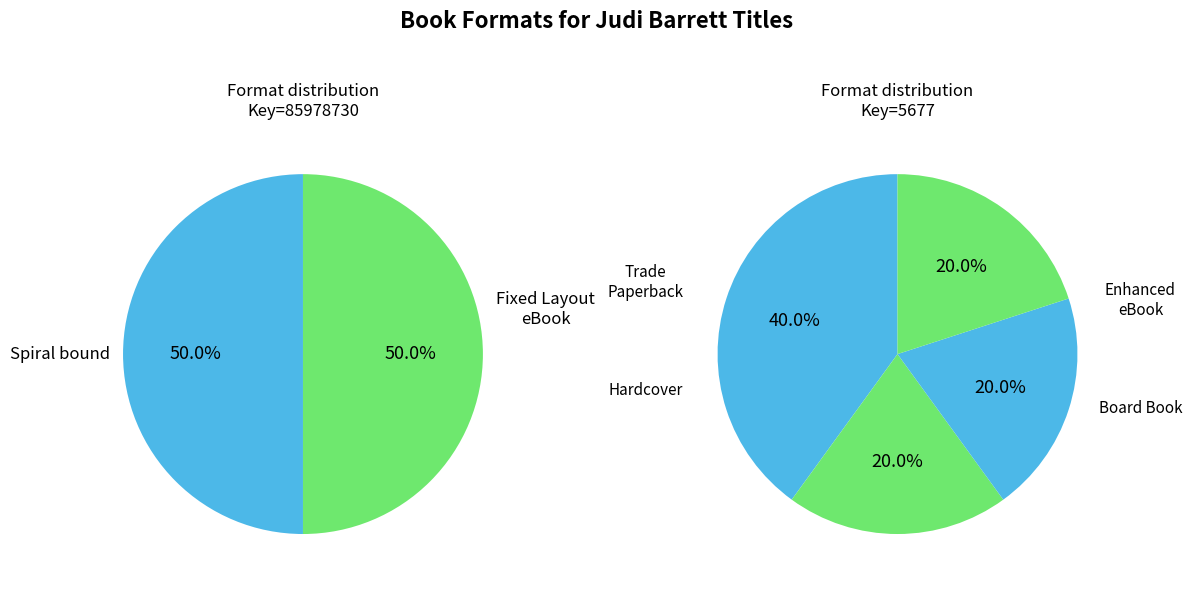

What is the change in value from Spiral bound to Trade Paperback?

+1